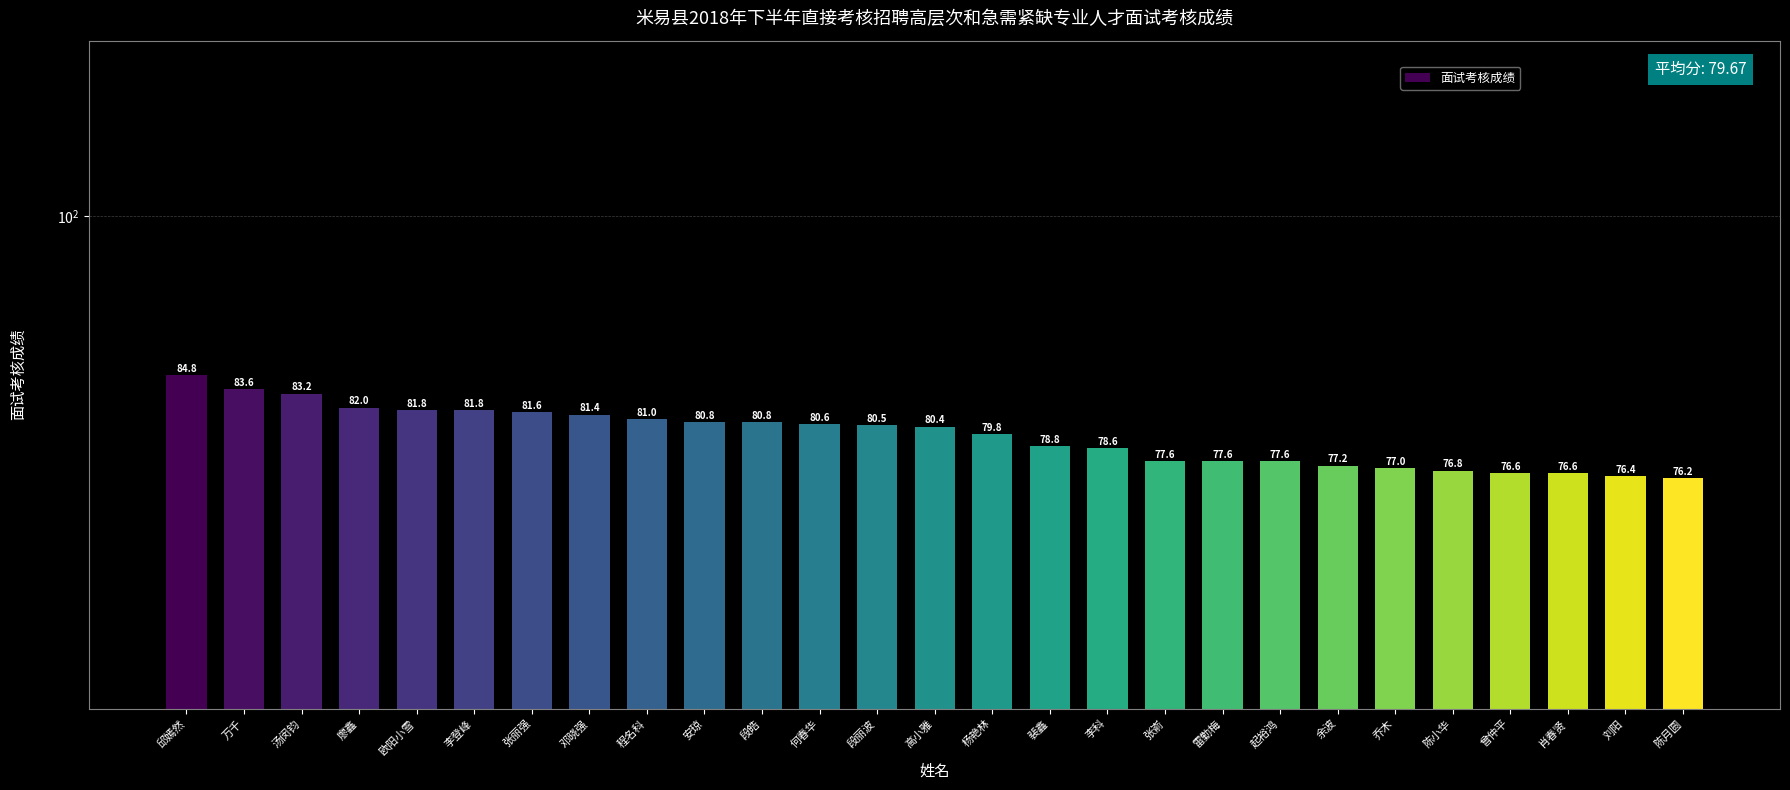

Reading left to right, what are all the values shown in this chart?

邱嫣然=84.8	万千=83.6	汤闵钧=83.2	廖鑫=82.0	欧阳小雪=81.8	李登峰=81.8	张丽强=81.6	邓晓强=81.4	程名科=81.0	安琼=80.8	段皓=80.8	何春华=80.6	段丽波=80.5	高小雅=80.4	杨艳林=79.8	裴鑫=78.8	李科=78.6	张嵛=77.6	雷勤梅=77.6	起裕鸿=77.6	余波=77.2	乔木=77.0	陈小华=76.8	曾仲平=76.6	肖春贤=76.6	刘阳=76.4	陈月圆=76.2